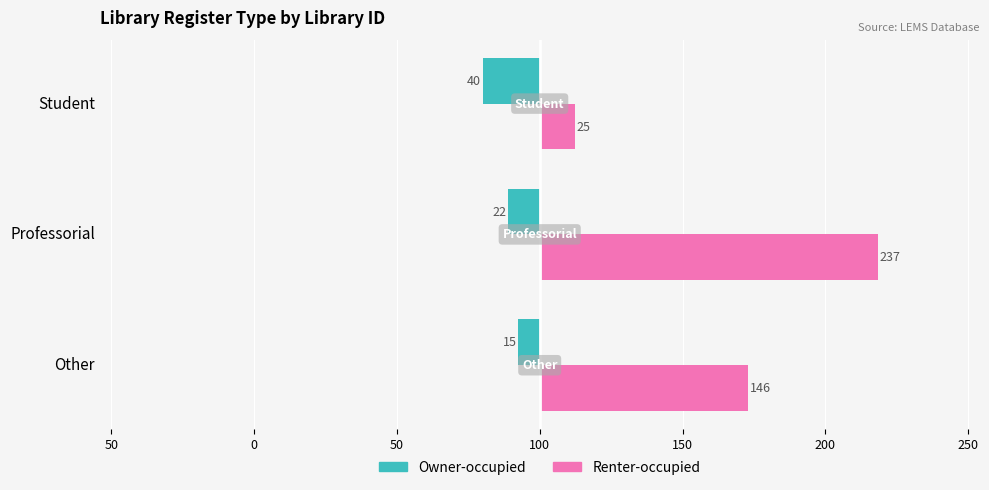

What are all the series names shown in the legend?

Owner-occupied, Renter-occupied